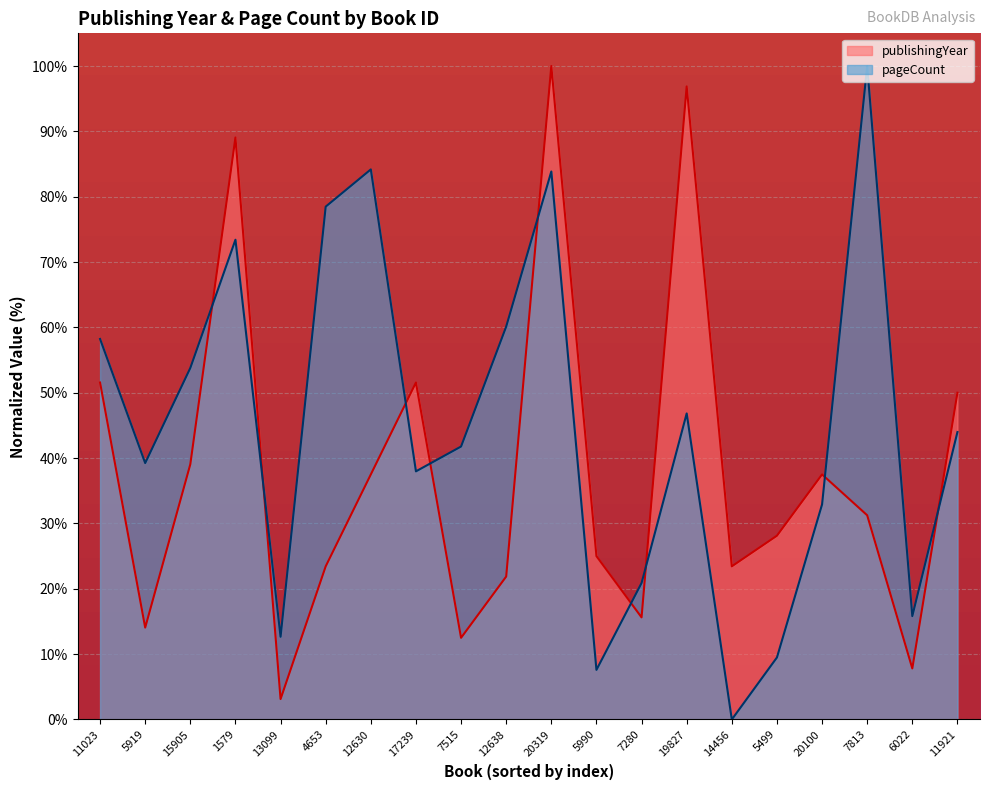

What is the spread (max minus min) of values at 7515?

29.3